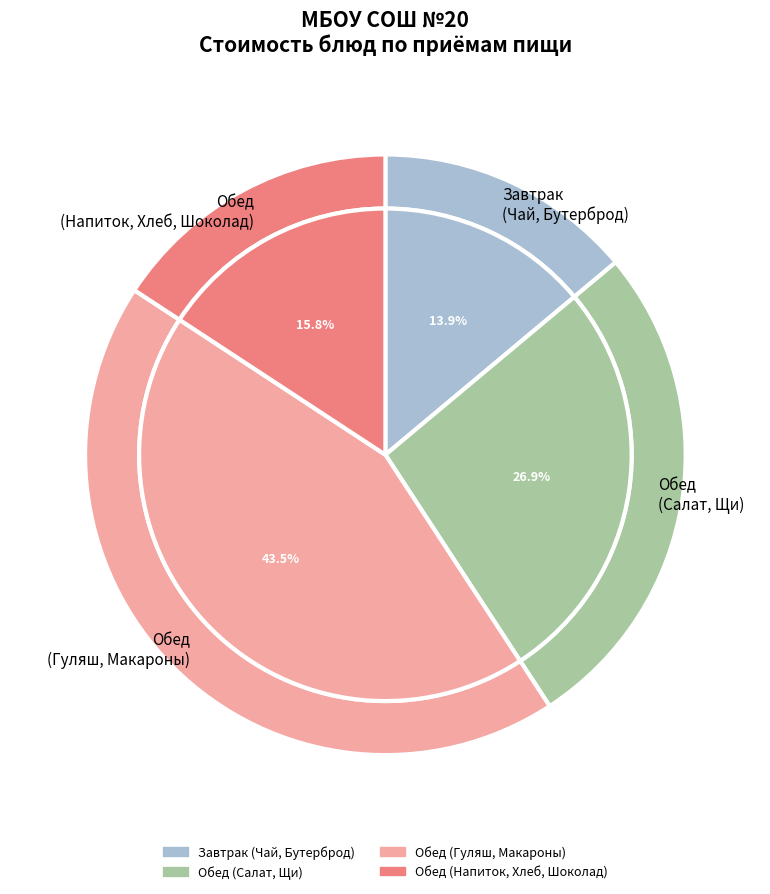

True or false: Чай с сахаром (завтрак) accounts for 12% of the total.

False